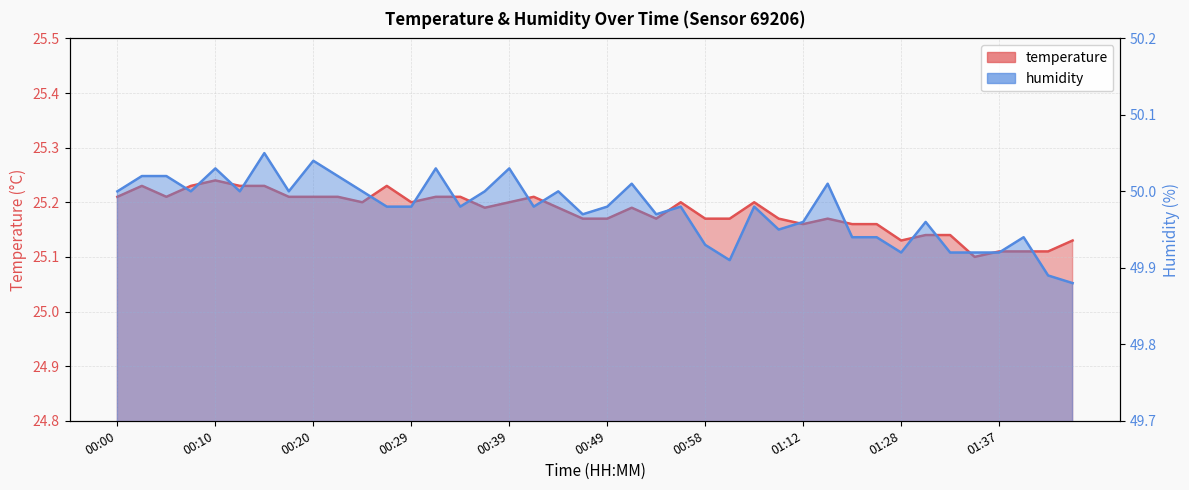

What is the difference between the maximum and minimum values in the temperature series?

0.1